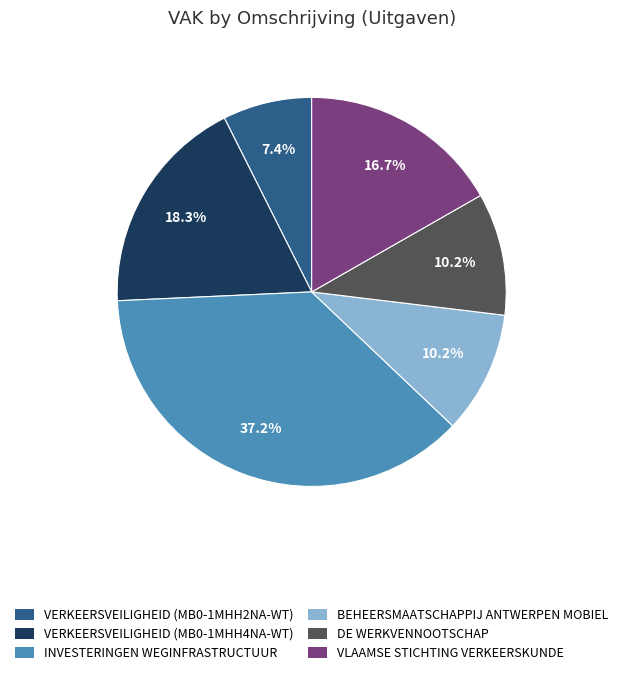

Is there any slice that represents more than half of the pie?

No